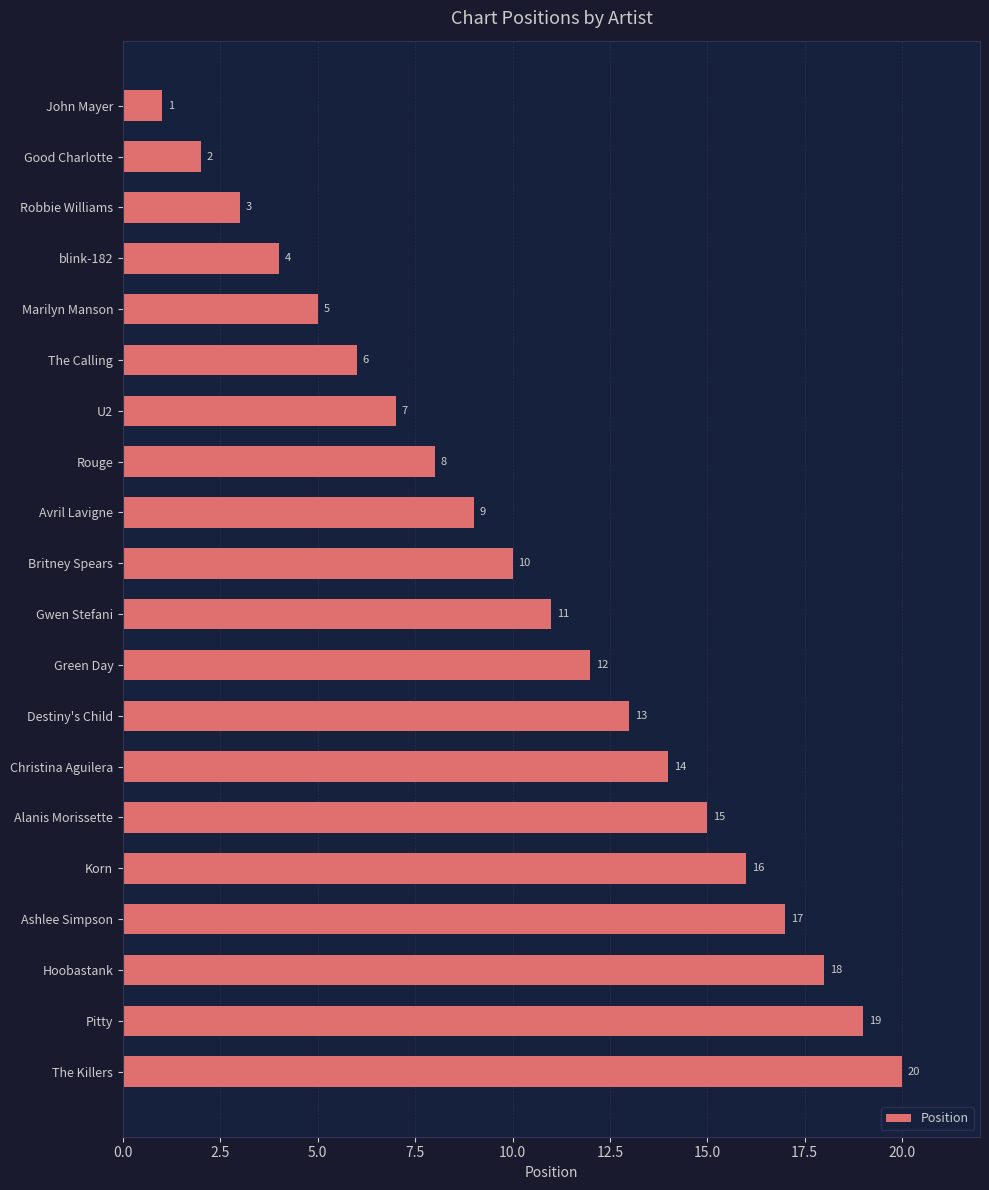

What position from the top is The Calling?

6